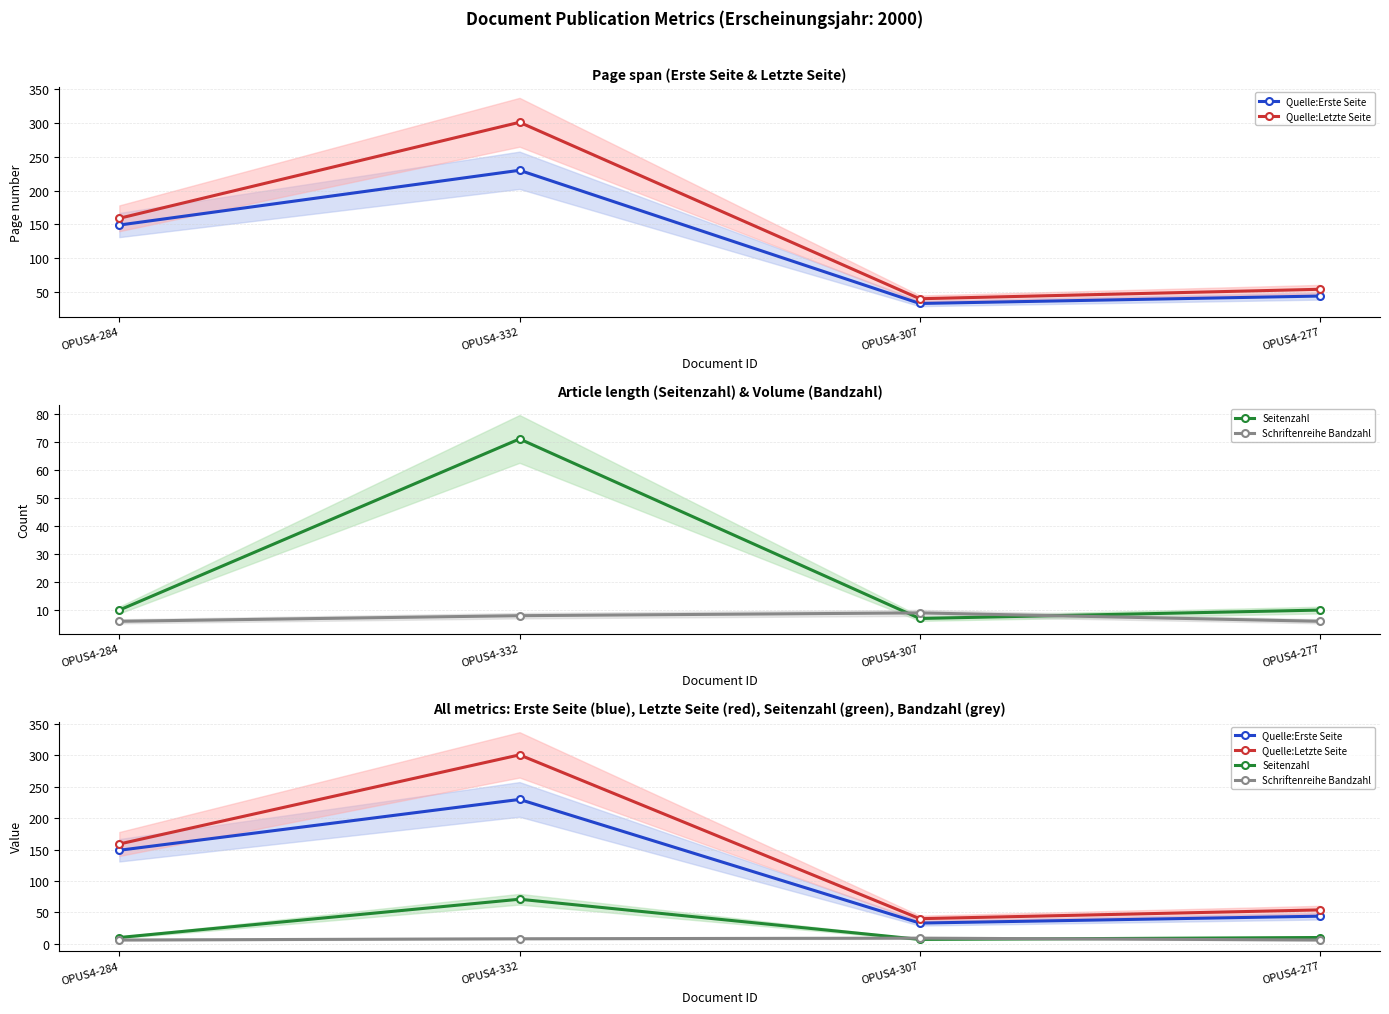

Which series has the largest total across all categories?

Quelle:Letzte Seite